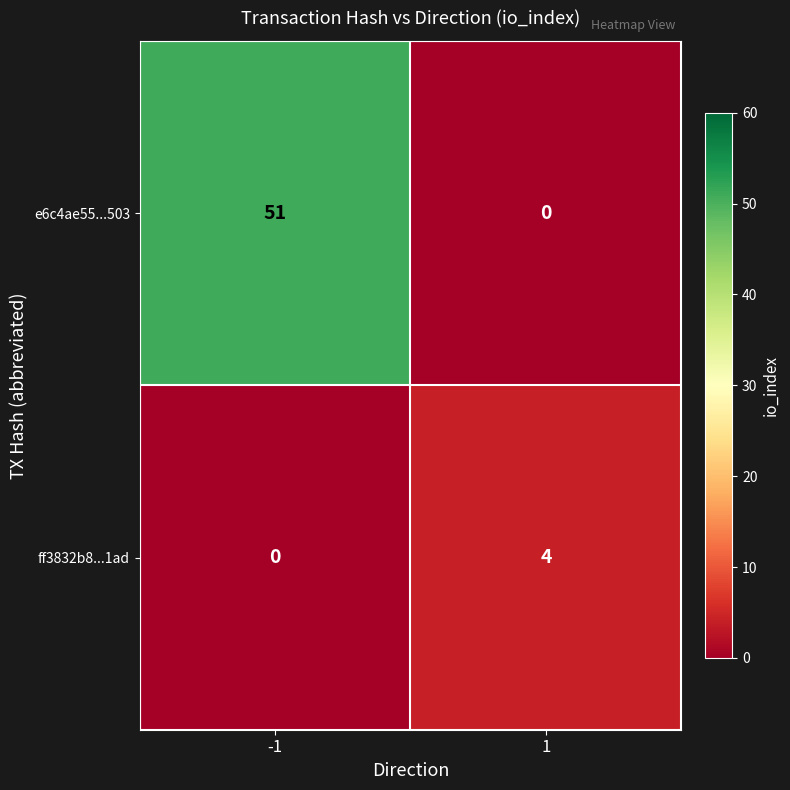

What is the total value across all series at 1?

4